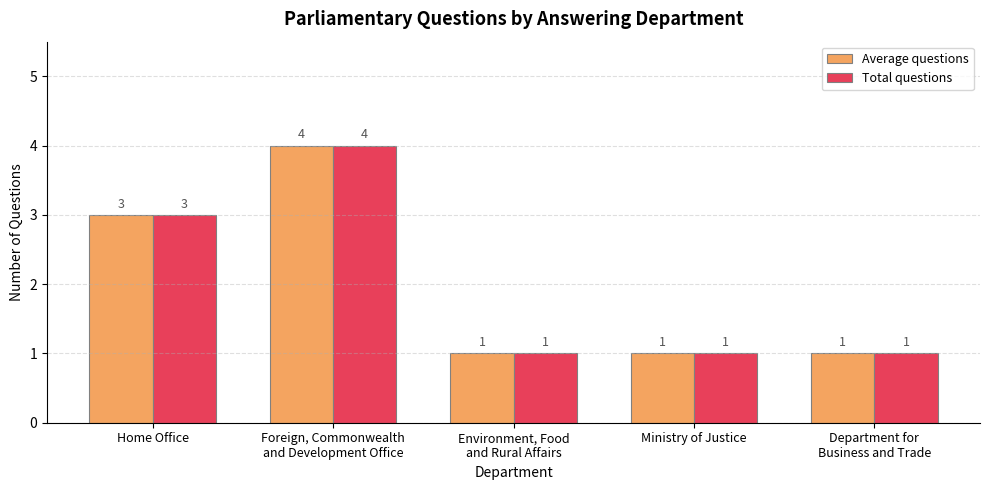

What are all the series names shown in the legend?

Average questions, Total questions